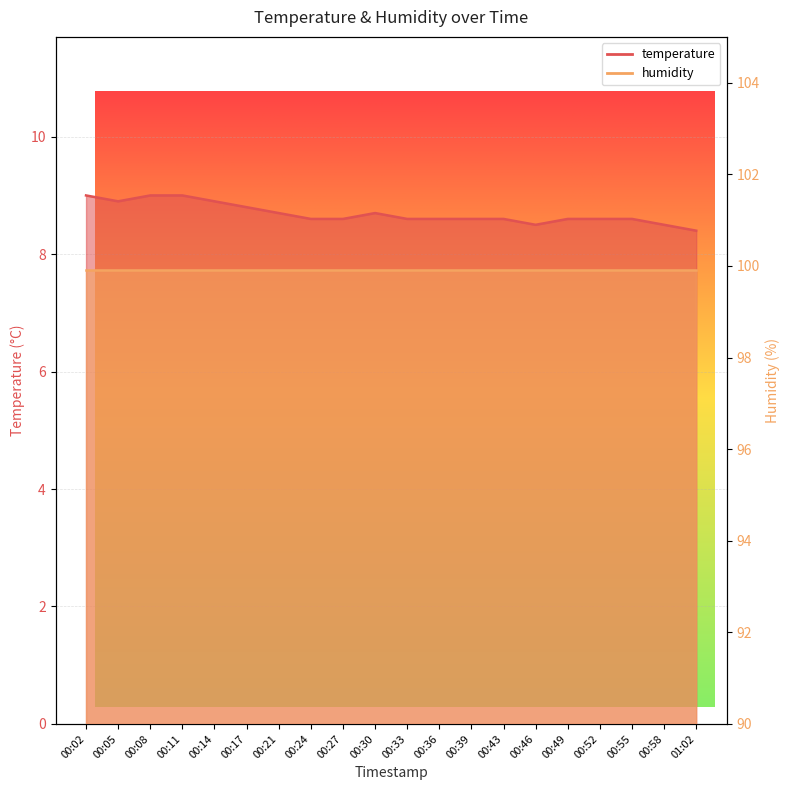

What is the label of the 3rd point from the right?

00:55